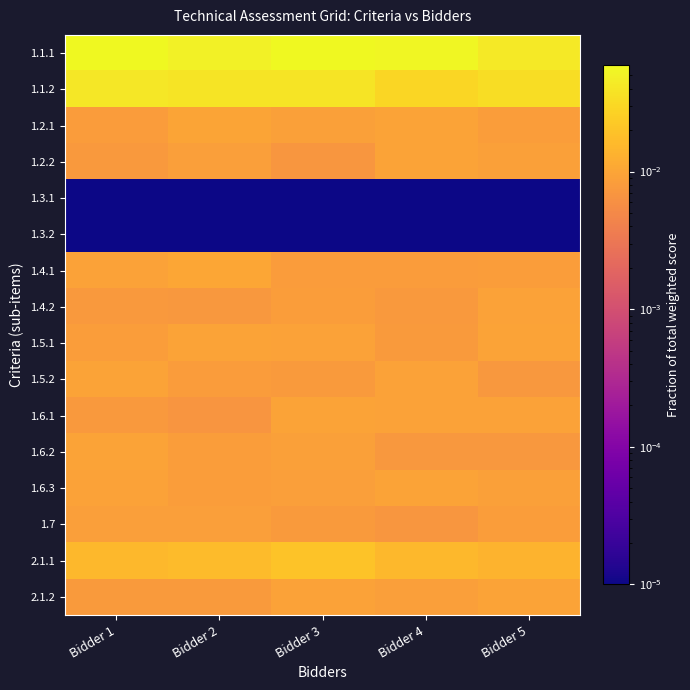

What is the total value across all series at Bidder 4?

0.2